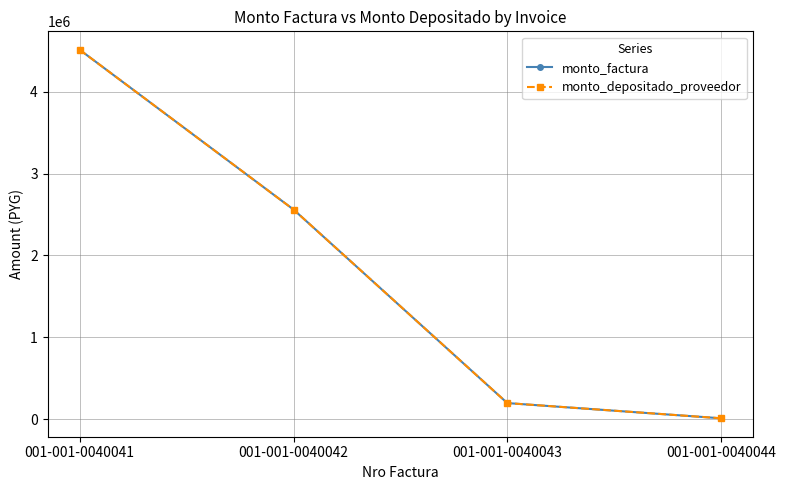

True or false: monto_factura has more than 2 interior local peaks.

False